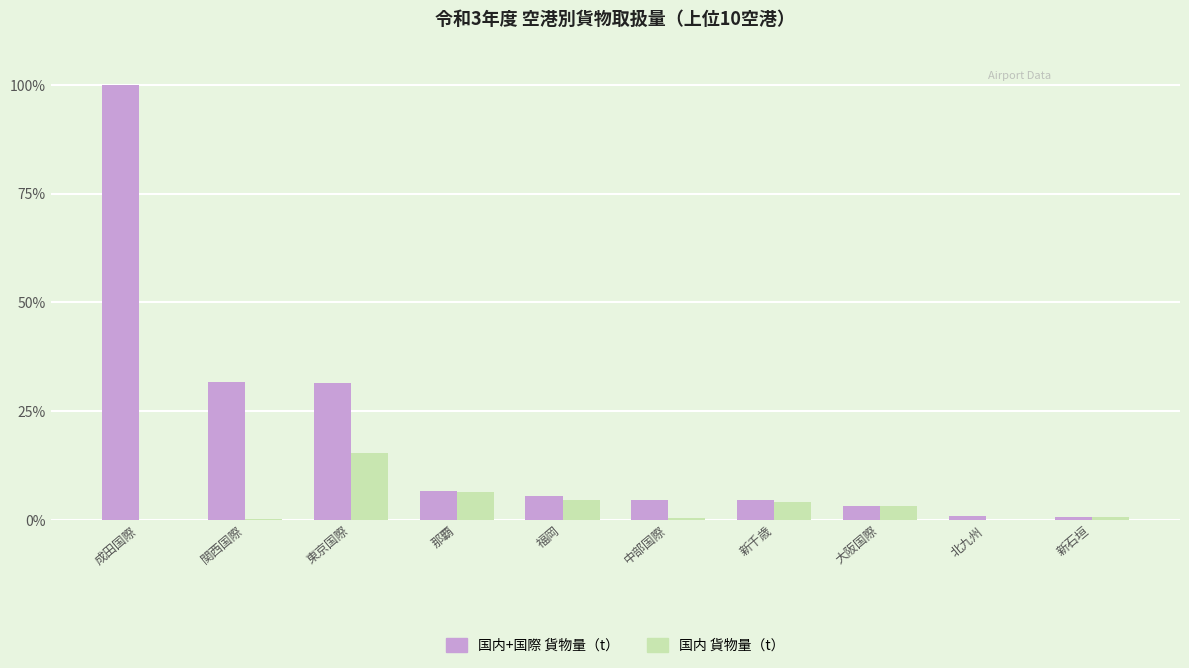

What is the maximum value for 国内+国際 貨物量（t）?

100.0